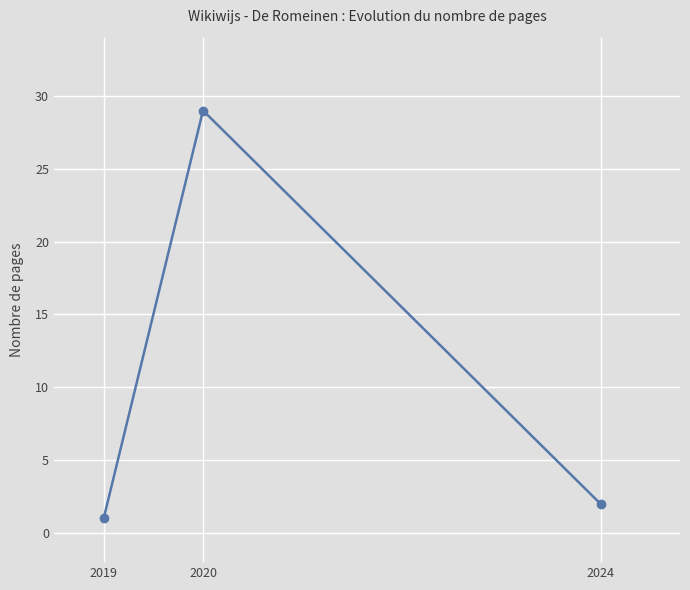

What is the value of the 1st point from the left?

1